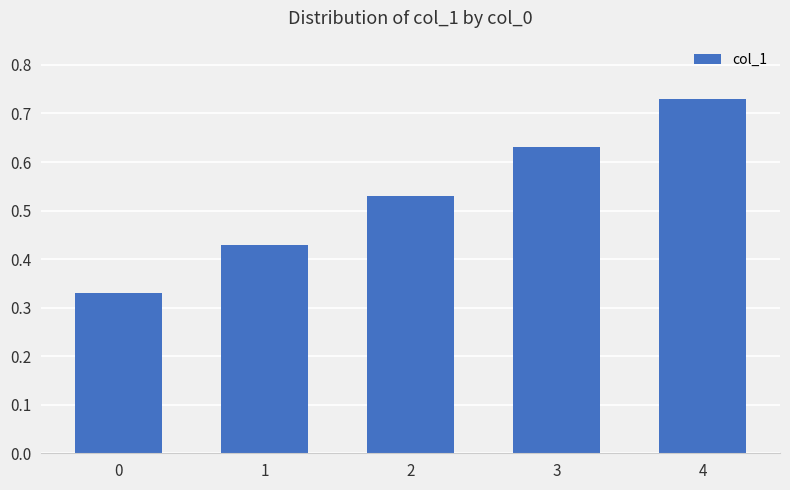

Which label corresponds to the largest value in the chart?

4